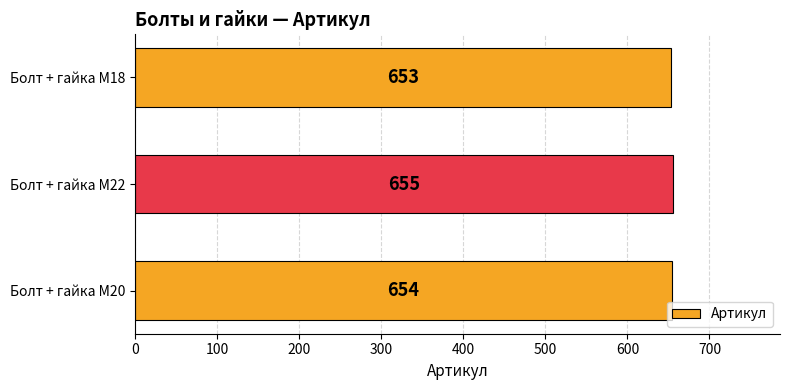

Count the number of data series in this chart.

1